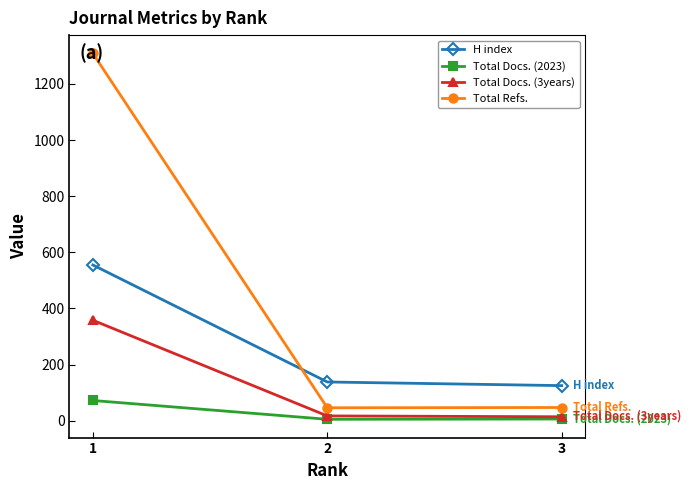

What is the value of the H index point at the 1st from the left?

555